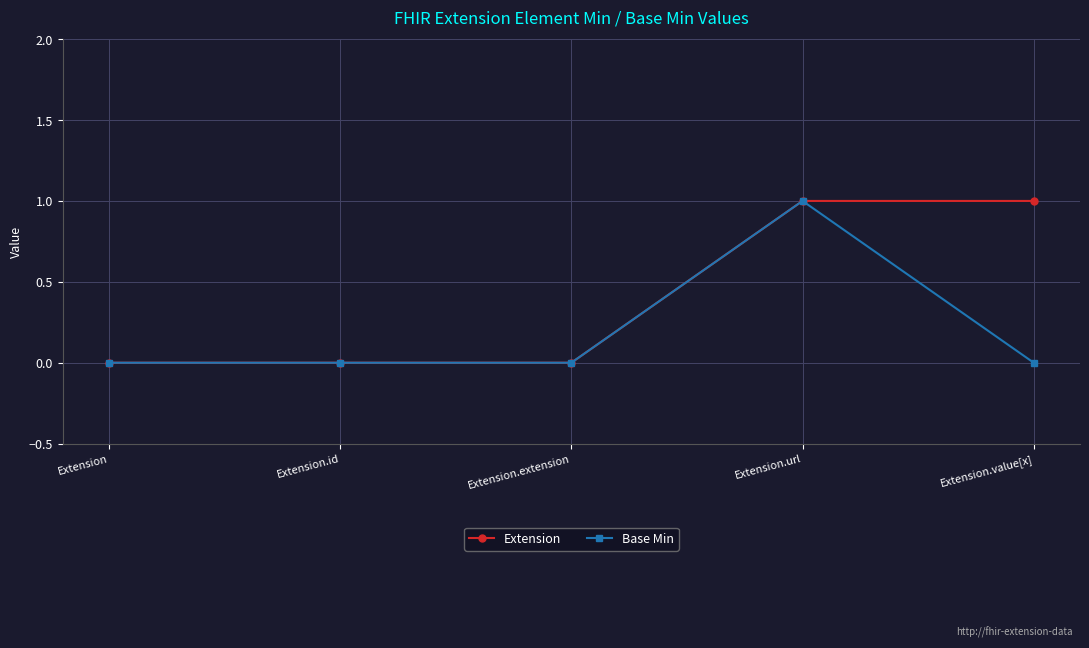

The Extension series shows 1 at Extension.url. True or false?

True